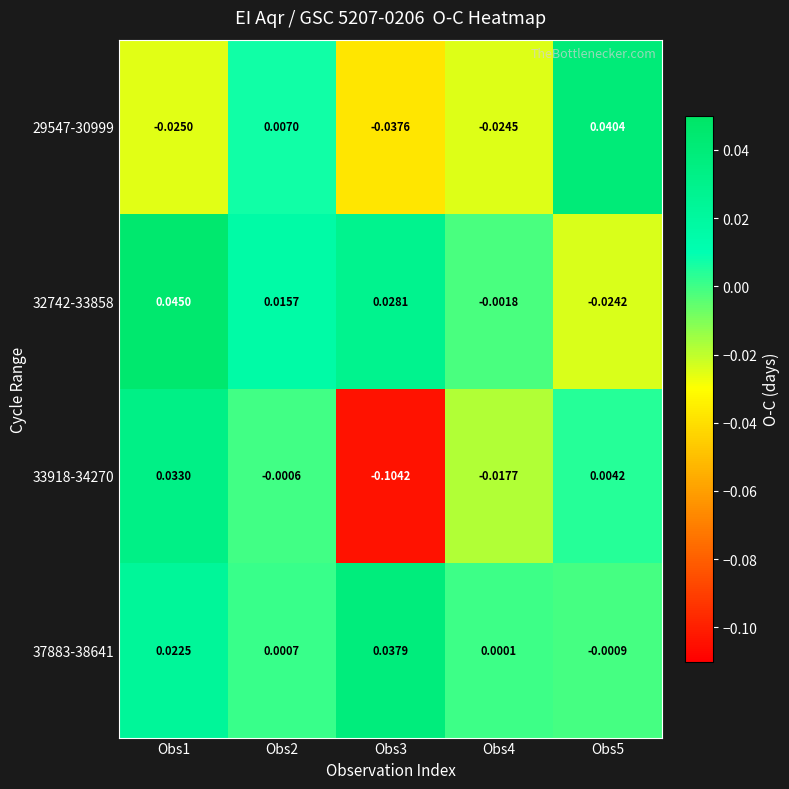

Is the value of 37883-38641 at Obs5 greater than the value of 32742-33858 at Obs1?

No